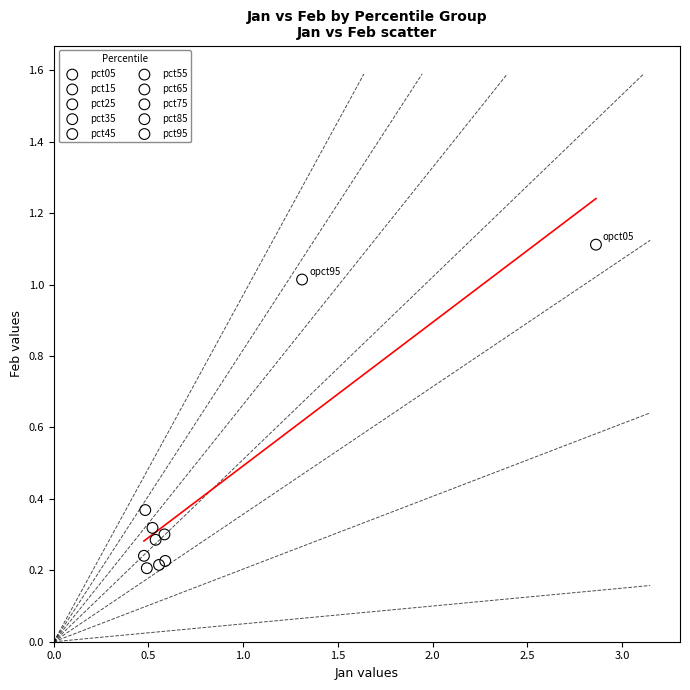

Which series reaches the maximum Y coordinate?

pct05